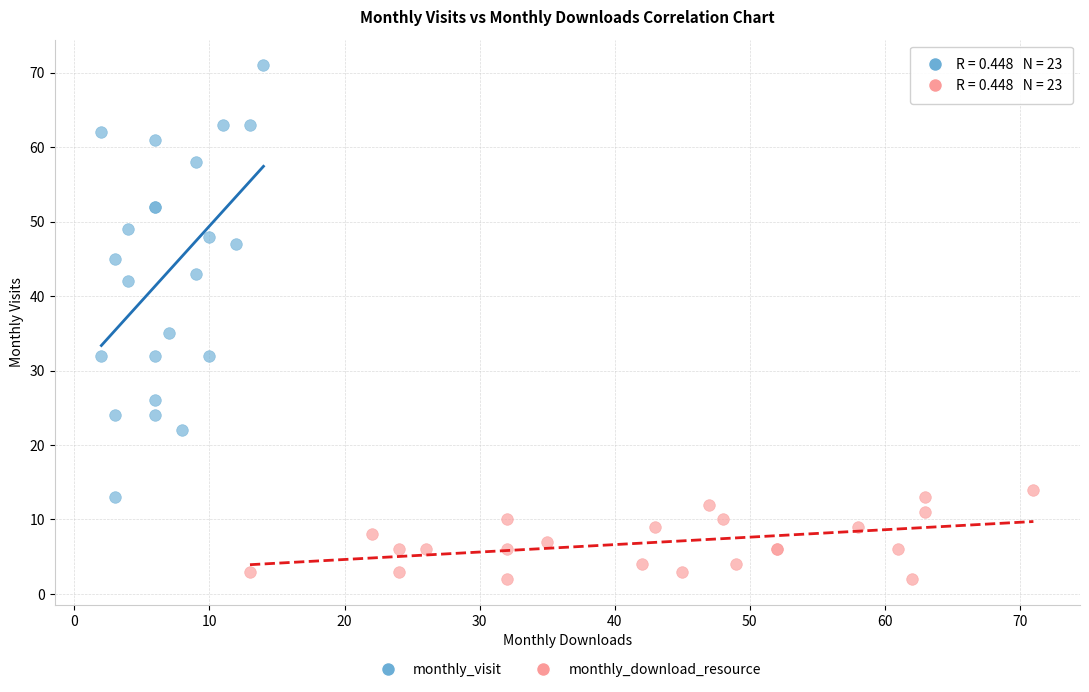

What are all the series names shown in the legend?

monthly_visit, monthly_download_resource